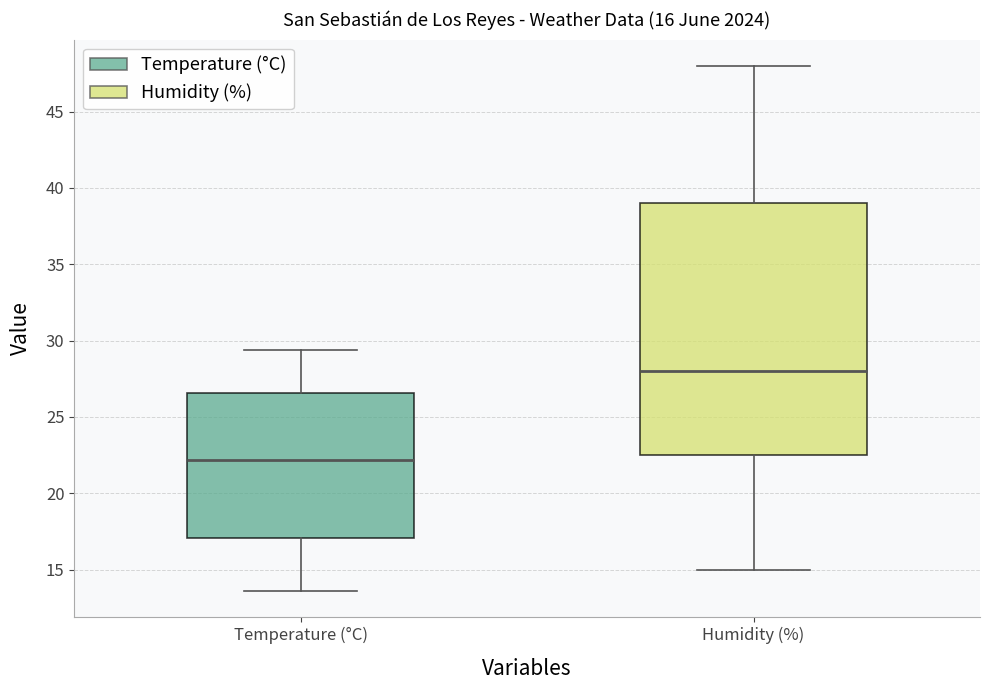

Which box's median line is the highest?

Humidity (%)